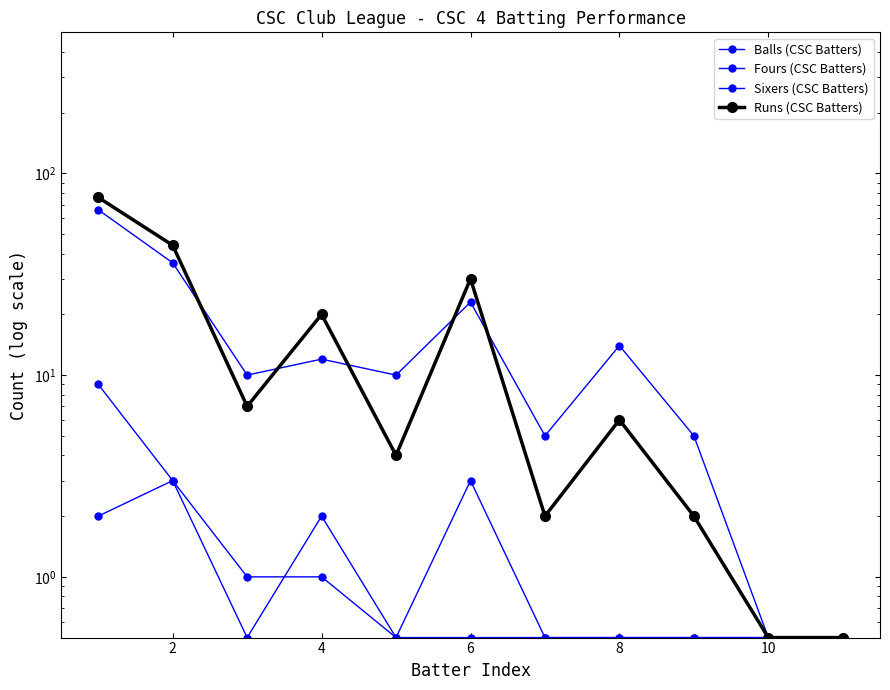

Between 2 and 8, which series saw the biggest shift?

Runs (CSC Batters)